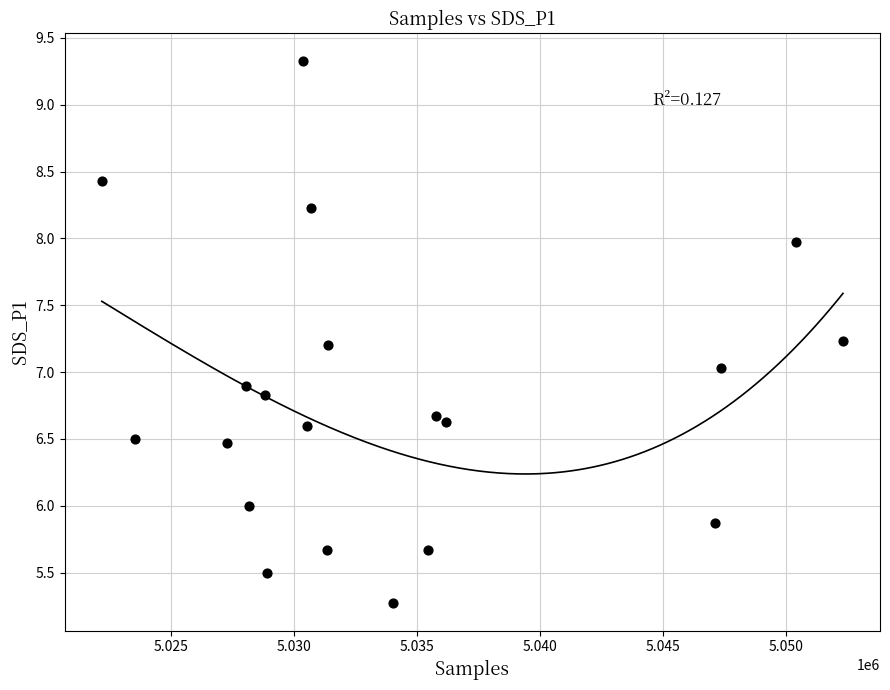

What is the range of Y values (max minus min)?

4.1